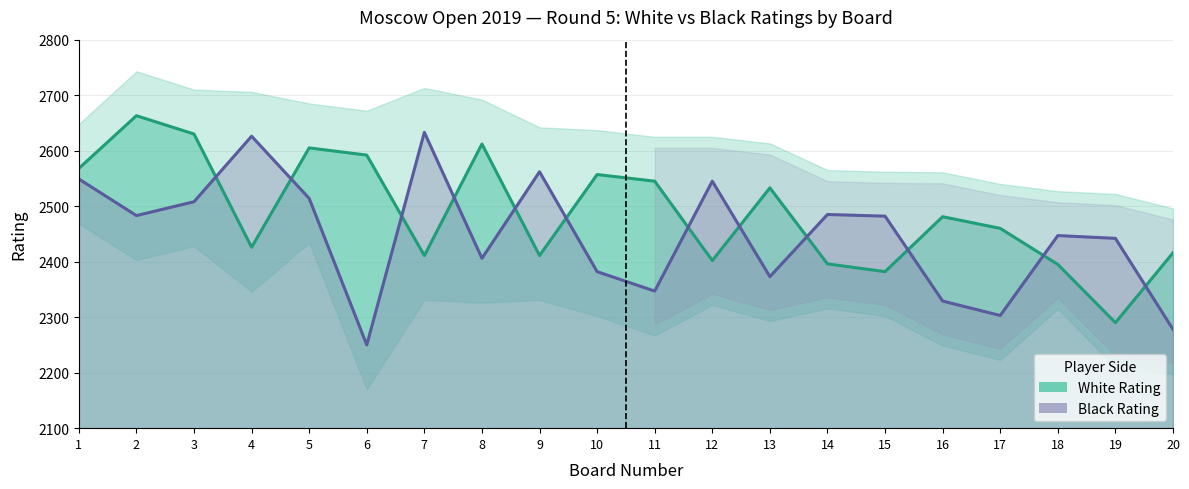

What is the difference between the maximum and minimum values in the Black Rating series?

383